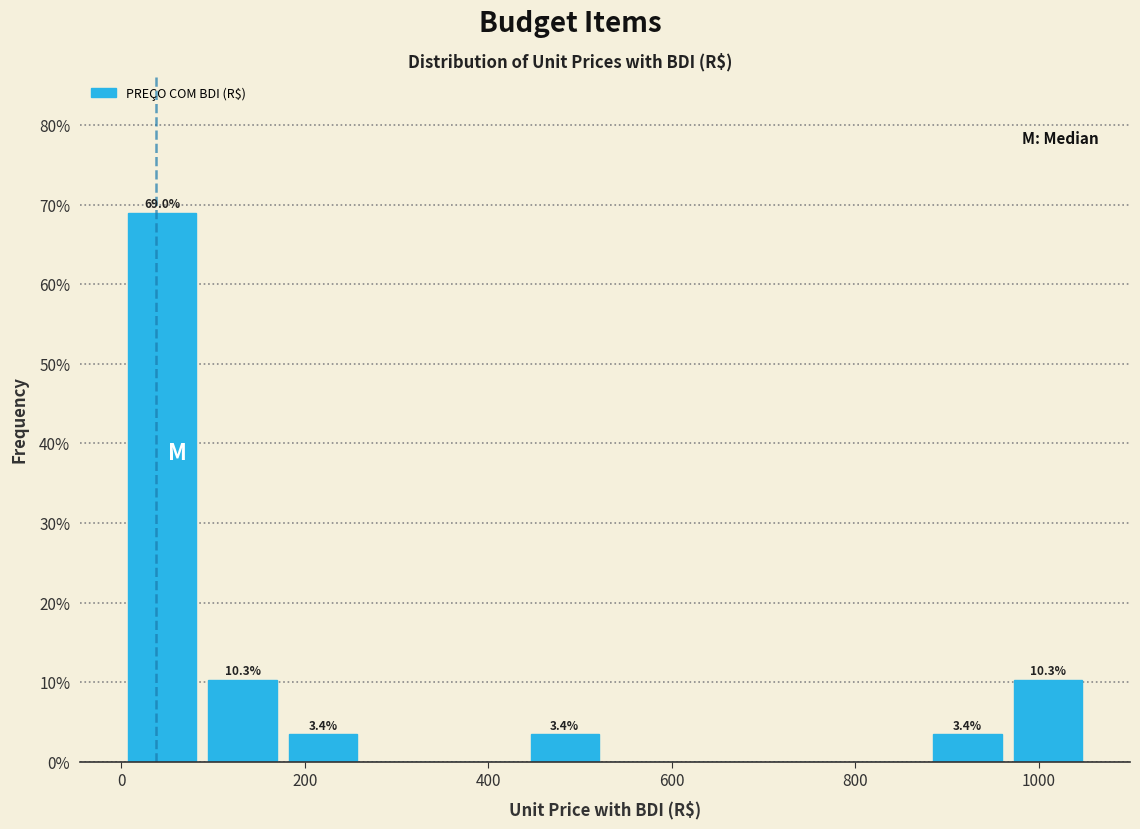

Over which range of the x-axis is the bar tallest?

0 to 80